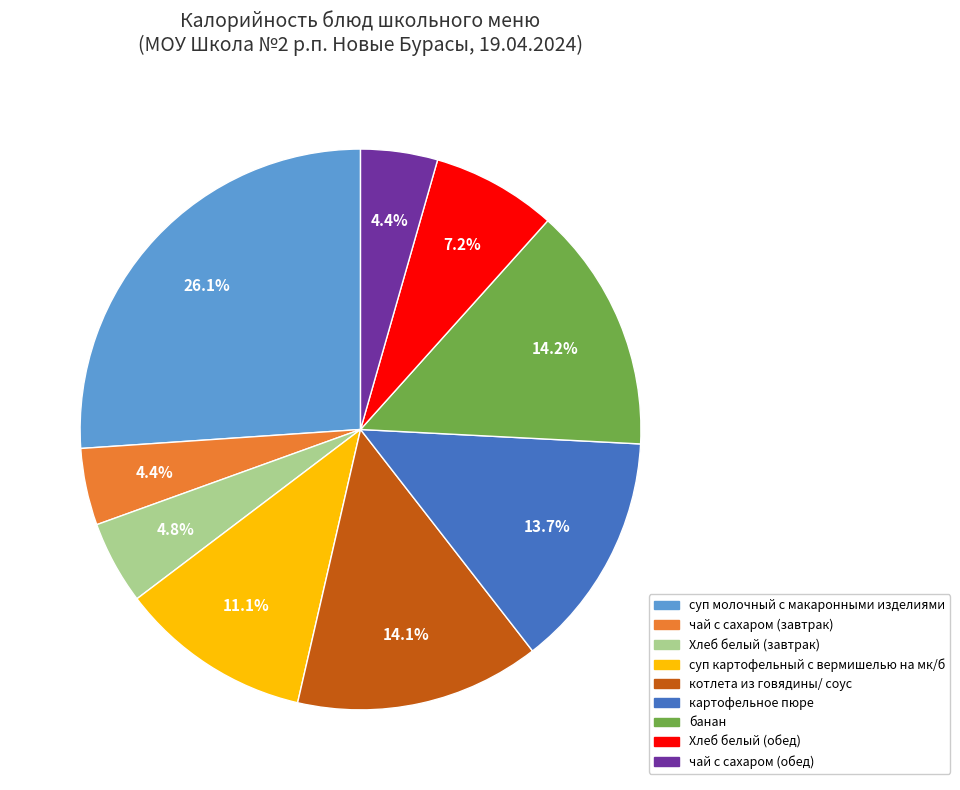

What portion of the pie excludes Хлеб белый (завтрак)?

95.2%